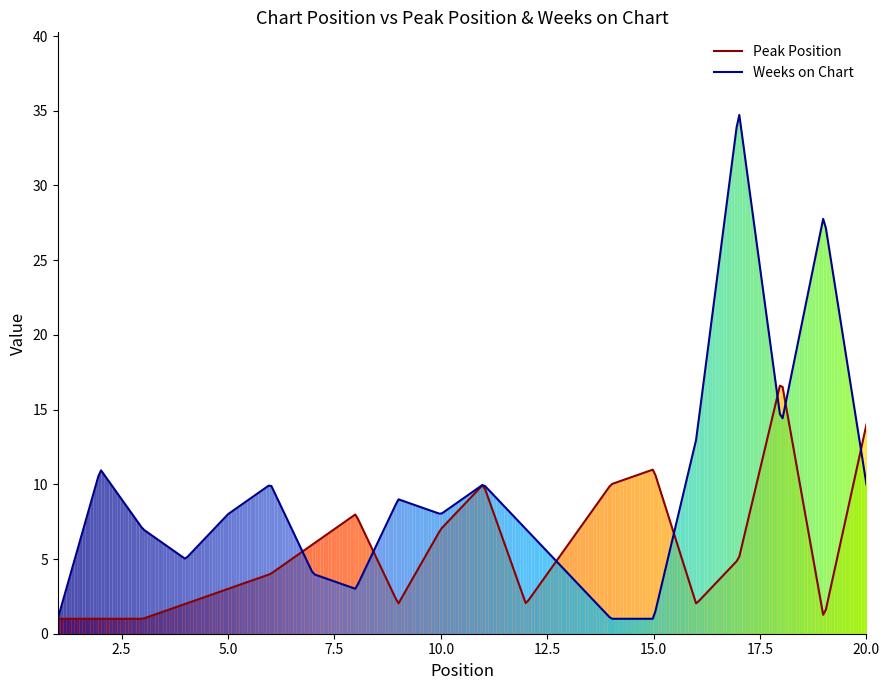

Reading left to right, list all the values displayed in this chart.

Peak Position: 1	1	1	2	3	4	6	8	2	7	10	2	6	10	11	2	5	17	1	14
Weeks on Chart: 1	11	7	5	8	10	4	3	9	8	10	7	4	1	1	13	35	14	28	10